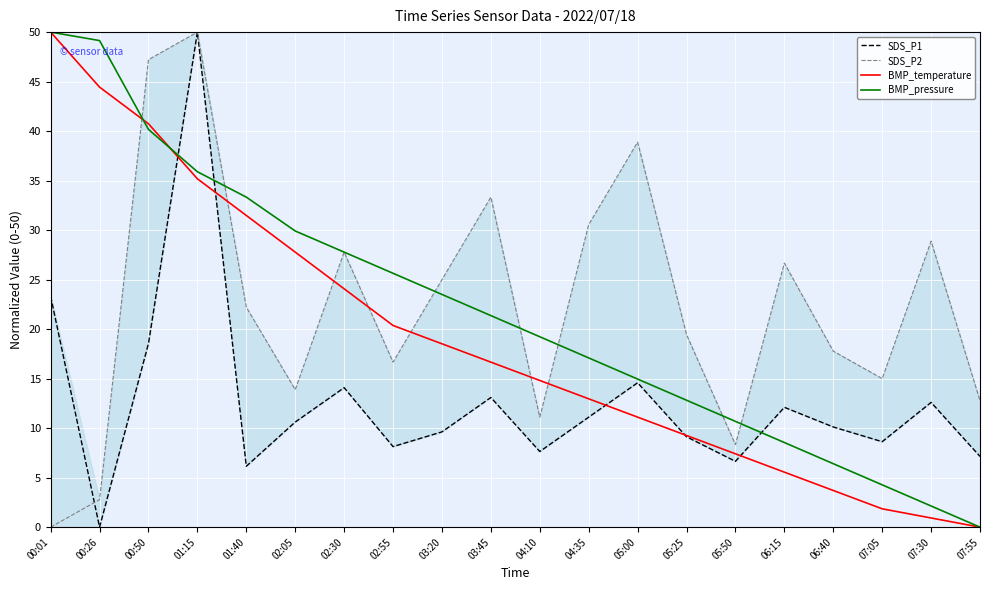

Where is the first local maximum for SDS_P1?

01:15